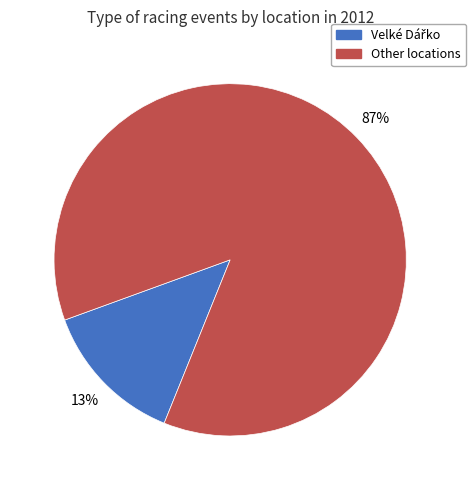

Does any single category account for the majority?

Yes